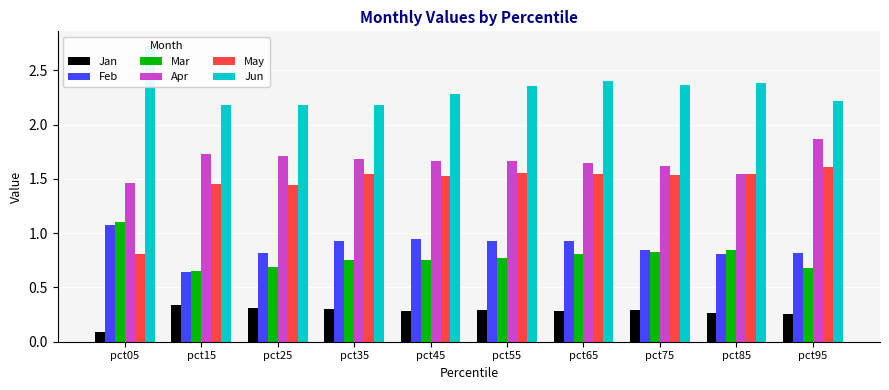

Reading right to left, transcribe all the data shown in this chart.

Jan: 0.3	0.3	0.3	0.3	0.3	0.3	0.3	0.3	0.3	0.1
Feb: 0.8	0.8	0.8	0.9	0.9	0.9	0.9	0.8	0.6	1.1
Mar: 0.7	0.8	0.8	0.8	0.8	0.8	0.8	0.7	0.7	1.1
Apr: 1.9	1.5	1.6	1.6	1.7	1.7	1.7	1.7	1.7	1.5
May: 1.6	1.5	1.5	1.5	1.5	1.5	1.5	1.4	1.5	0.8
Jun: 2.2	2.4	2.4	2.4	2.4	2.3	2.2	2.2	2.2	2.7